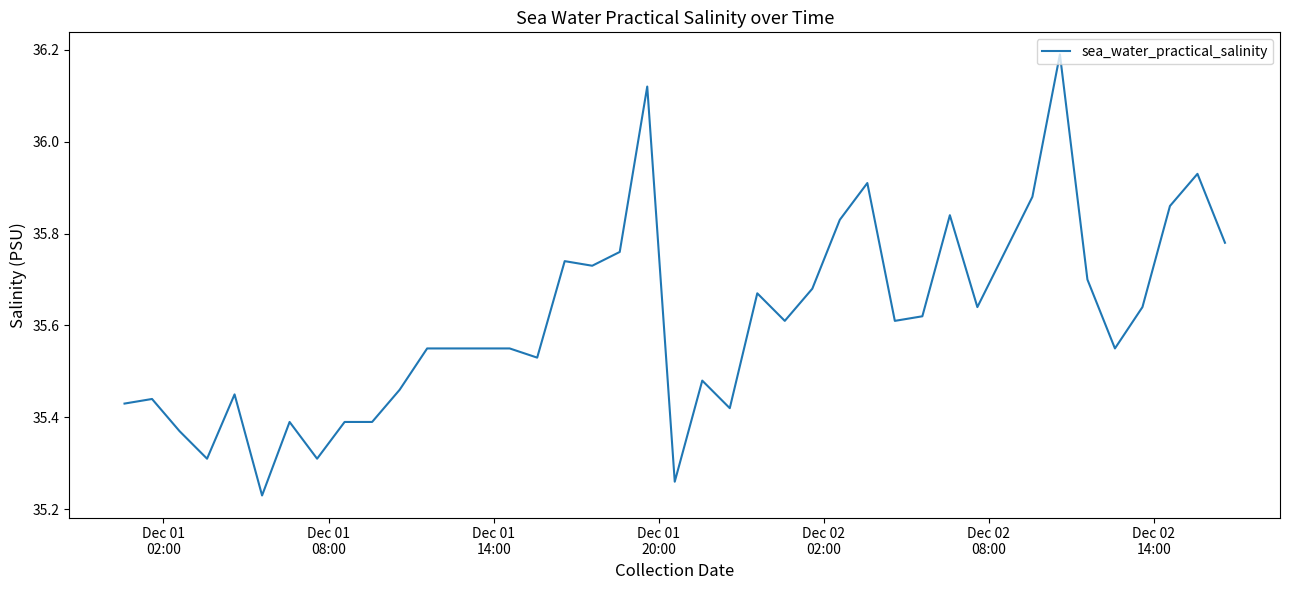

What is the greatest value displayed?

36.2